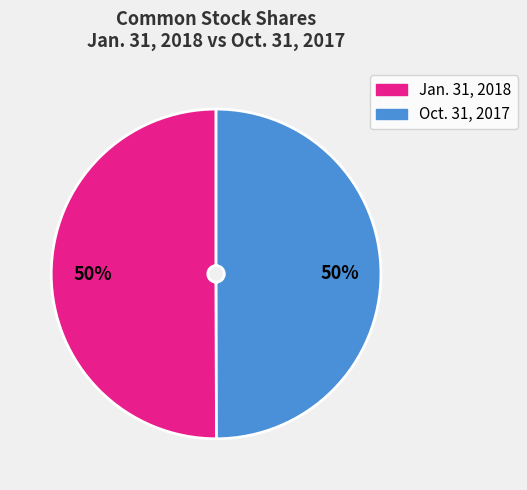

To the nearest percent, what is the average slice percentage?

50%